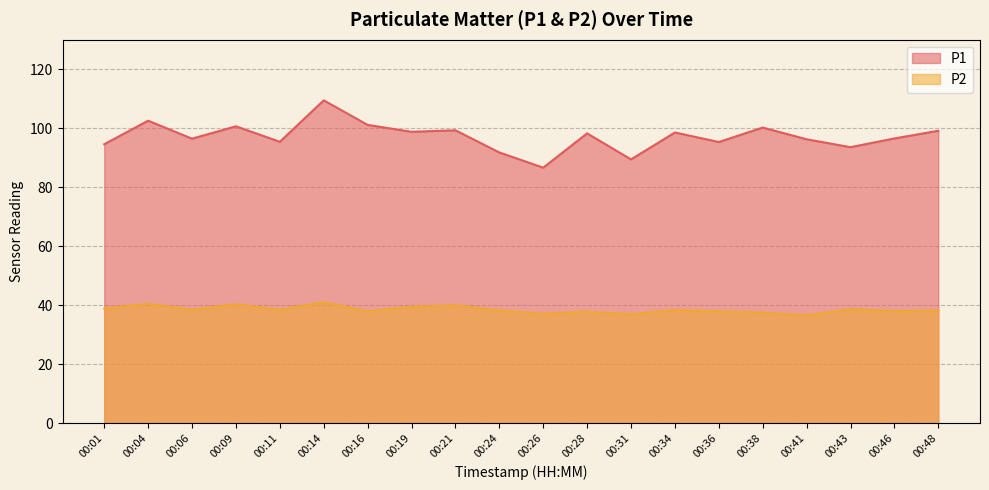

How many data points in P2 are above 38?

12